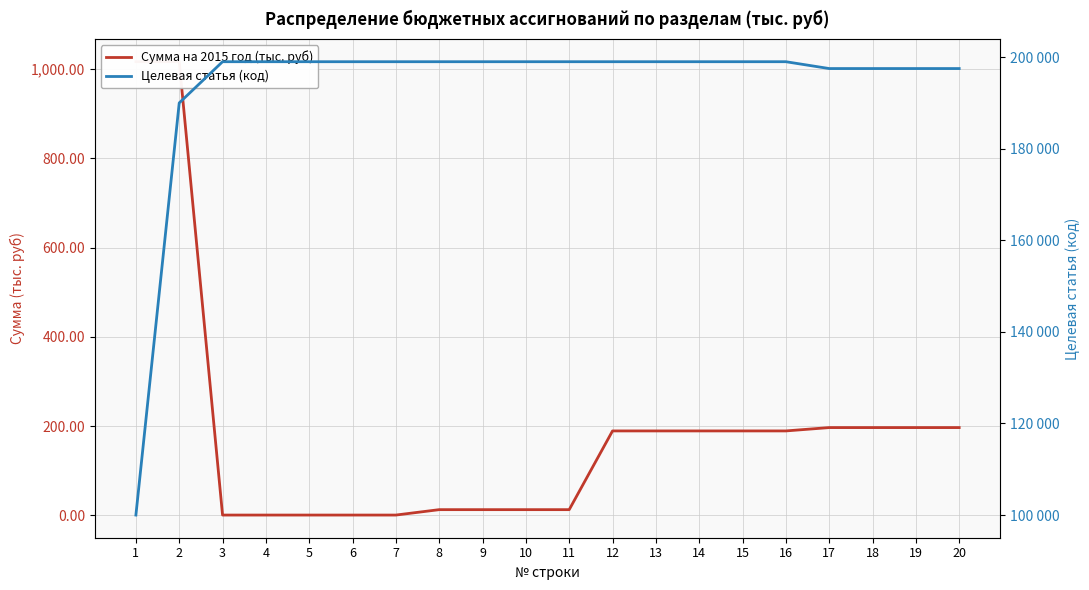

At which label does Целевая статья (код) first exceed 199001?

12